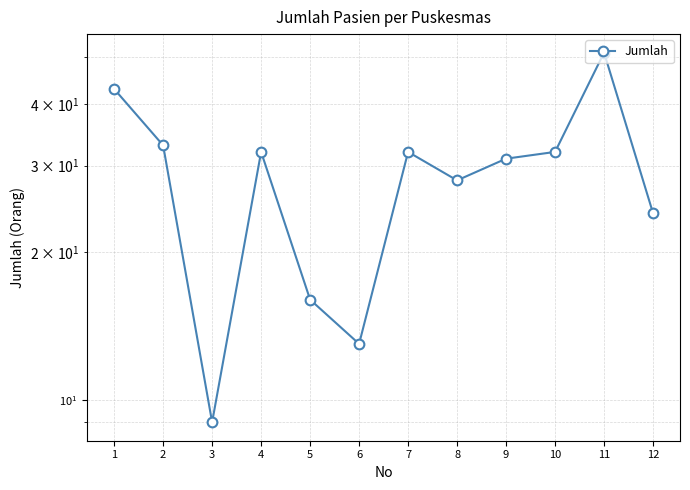

Does the chart have visible grid lines?

Yes